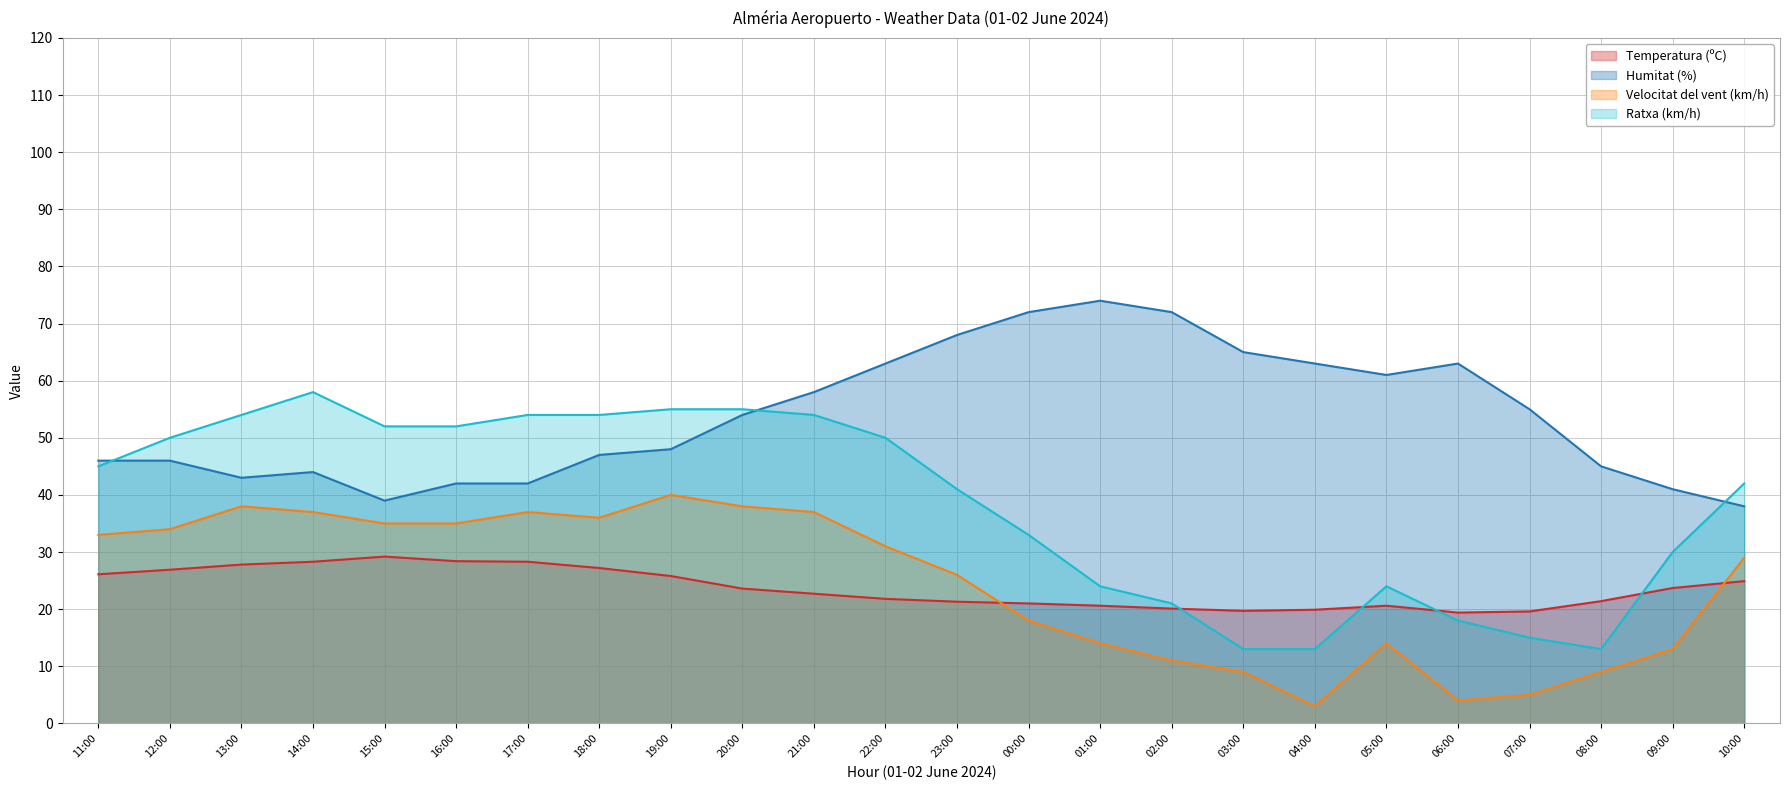

Is it true that Humitat (%) equals 47.0 at 18:00?

True